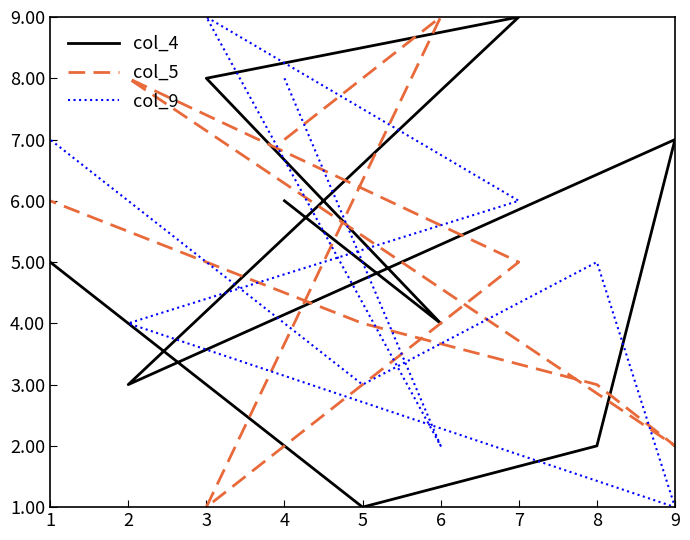

Between 5 and 3, which is larger?

3